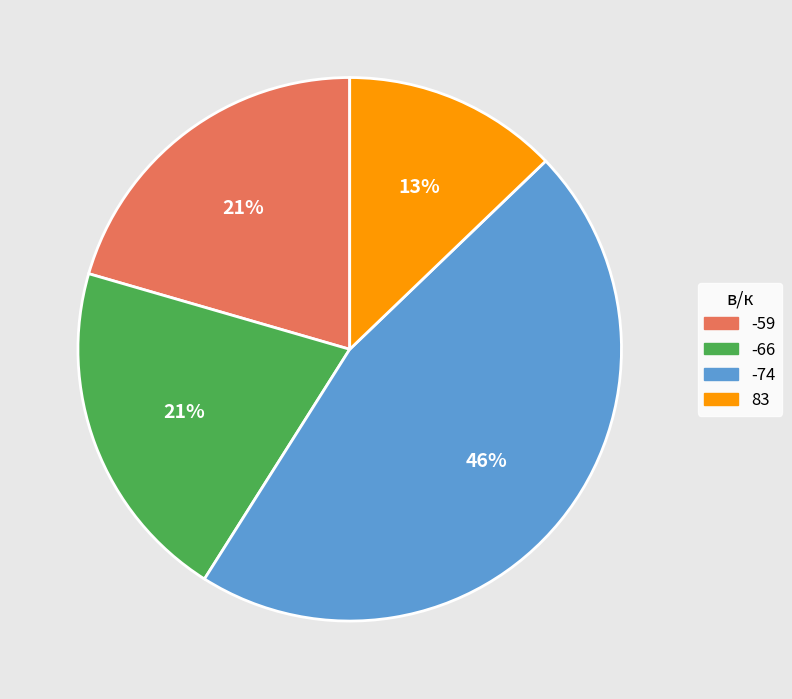

Which slice is the smallest?

83